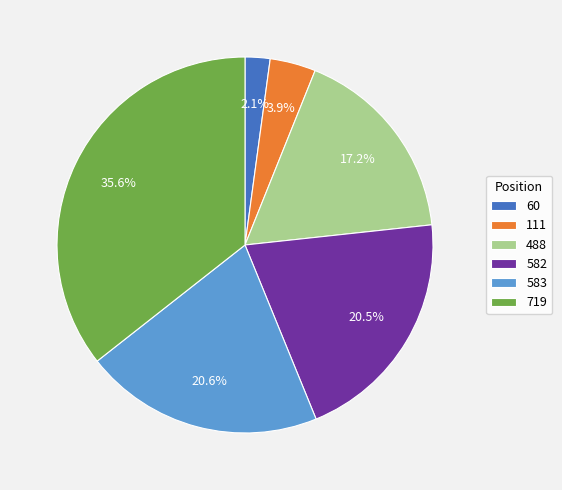

Does 60 represent more than half of the total?

No